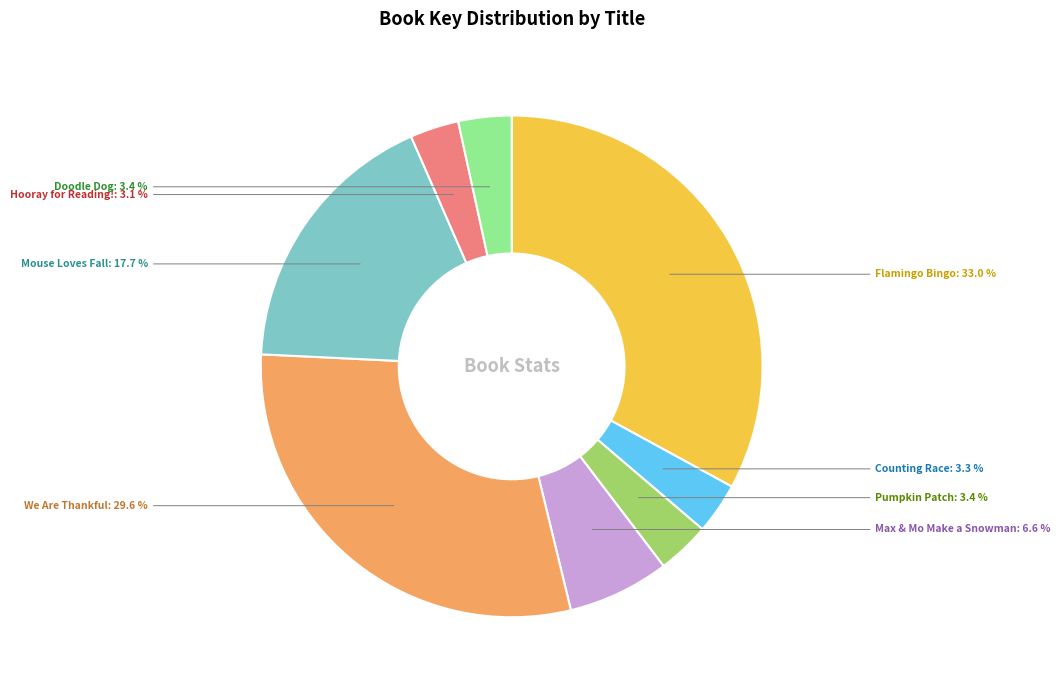

Is there any slice that represents more than half of the pie?

No